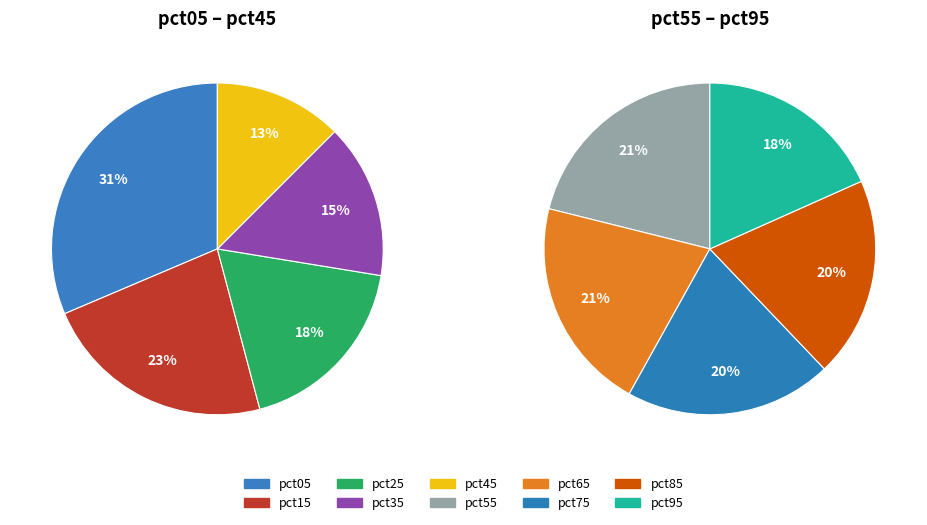

Between pct75 and pct95, which is larger?

pct75